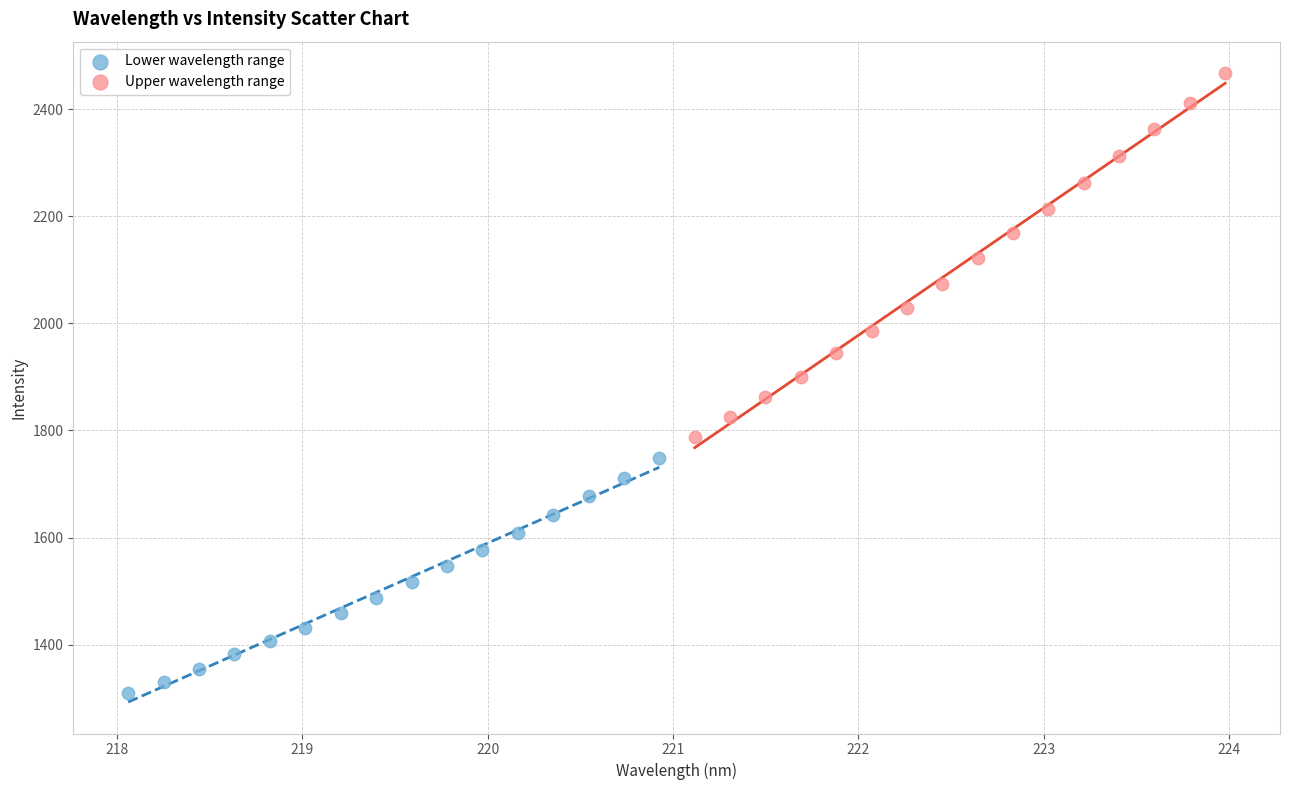

Which series contains the lowest Y value?

Lower wavelength range